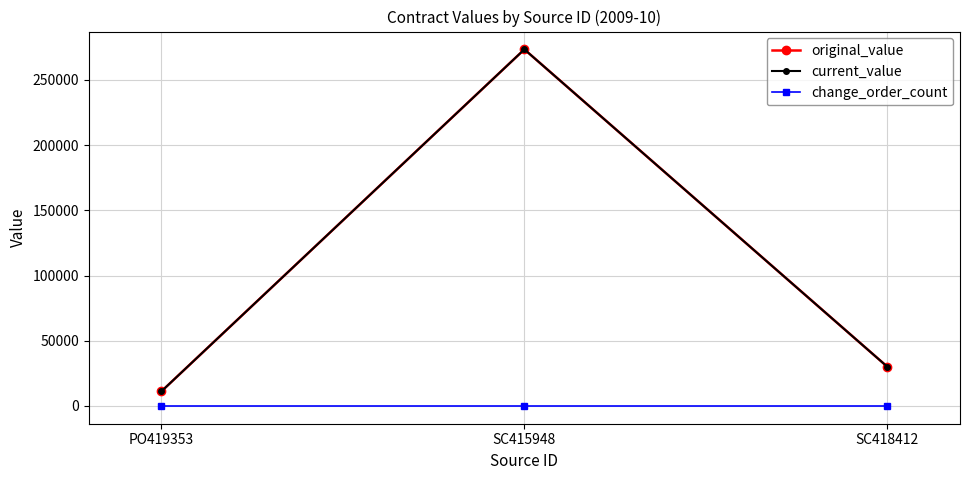

Reading right to left, list all the values displayed in this chart.

original_value: SC418412=29995.0	SC415948=273428.9	PO419353=11133.9
current_value: SC418412=29995.0	SC415948=273428.9	PO419353=11133.9
change_order_count: SC418412=0.0	SC415948=0.0	PO419353=0.0